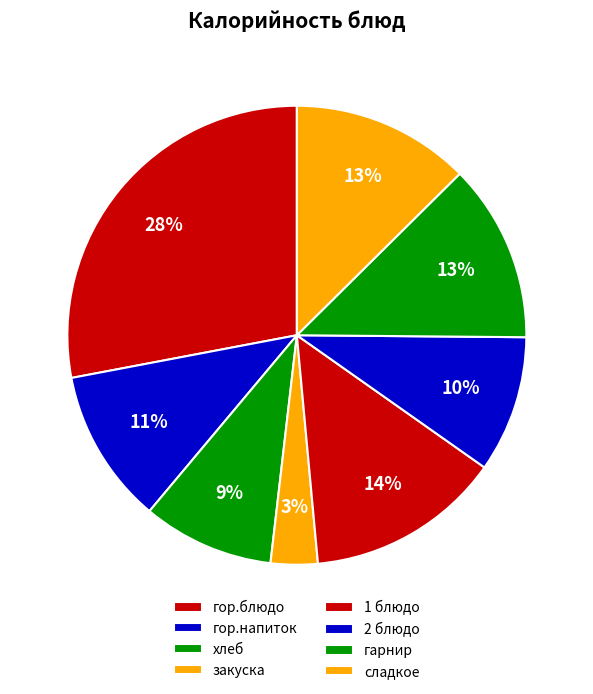

Count the number of slices in the pie.

8